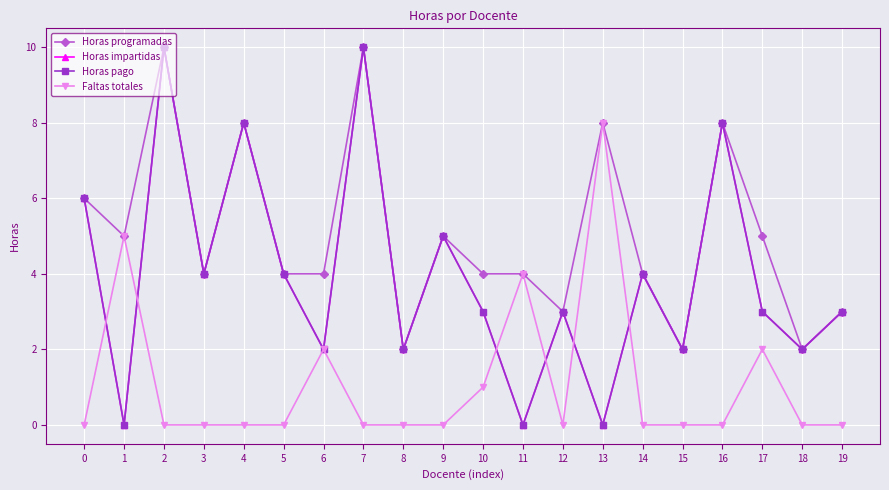

What is the sum of all Faltas totales values?

22